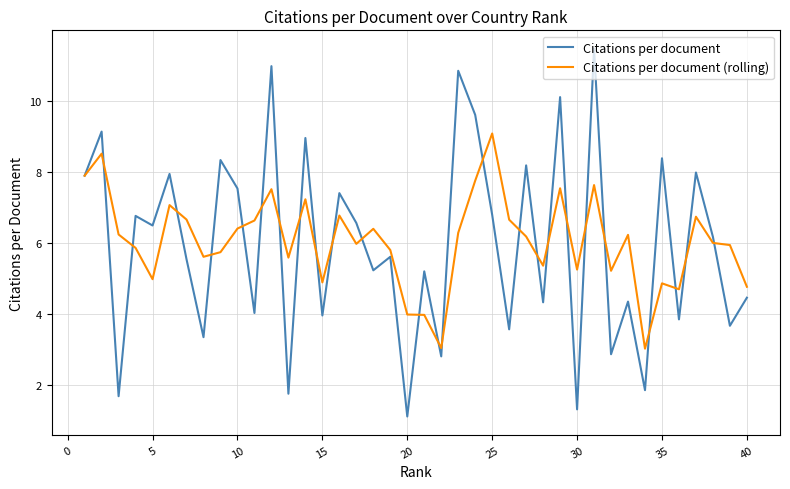

Rank the series by their maximum value, from highest to lowest.

Citations per document, Citations per document (rolling)